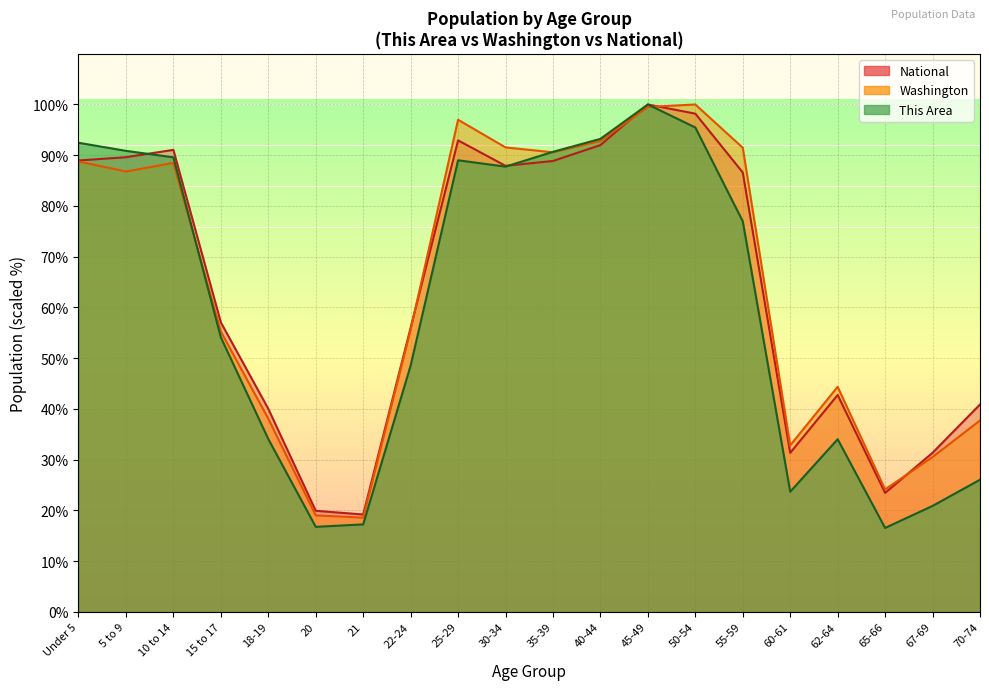

Which category has the lowest value across all series?

65-66